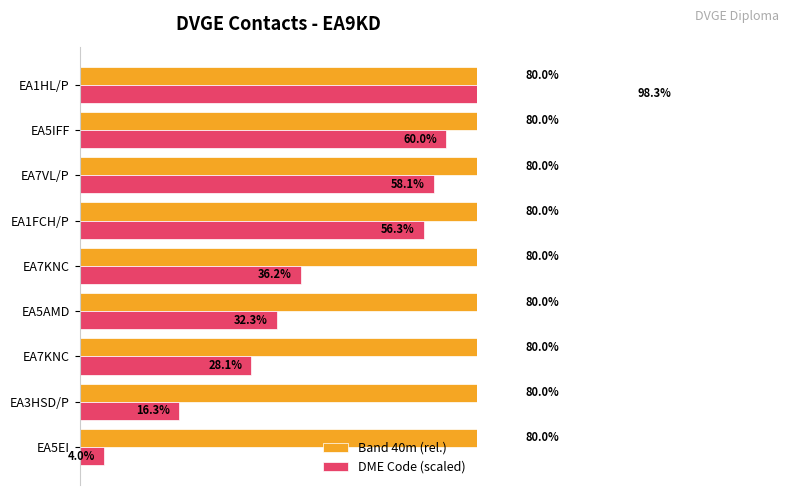

What is the lowest value of the DME Code (scaled) series?

4.0